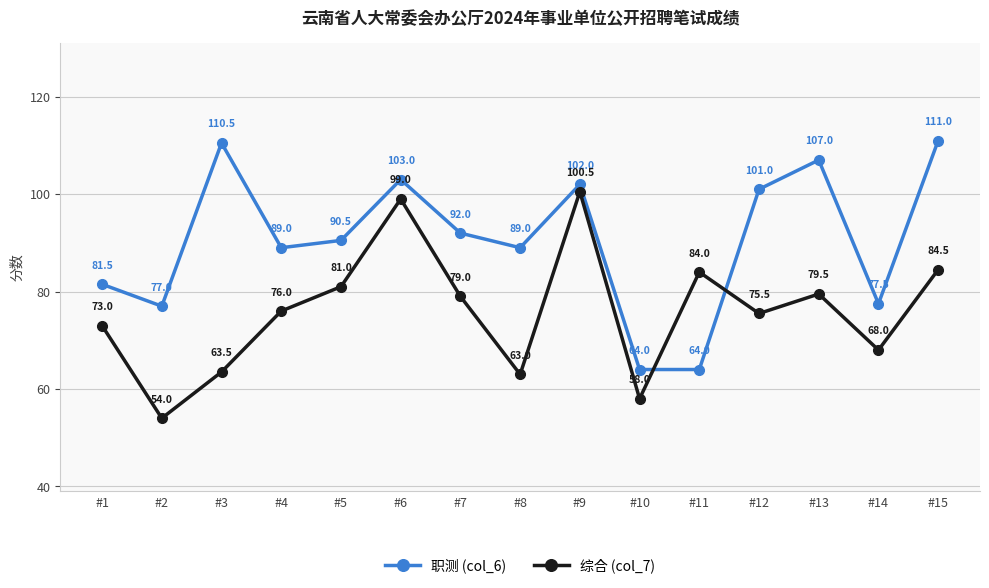

List the labels in order of 综合 (col_7) value, largest first.

#9, #6, #15, #11, #5, #13, #7, #4, #12, #1, #14, #3, #8, #10, #2